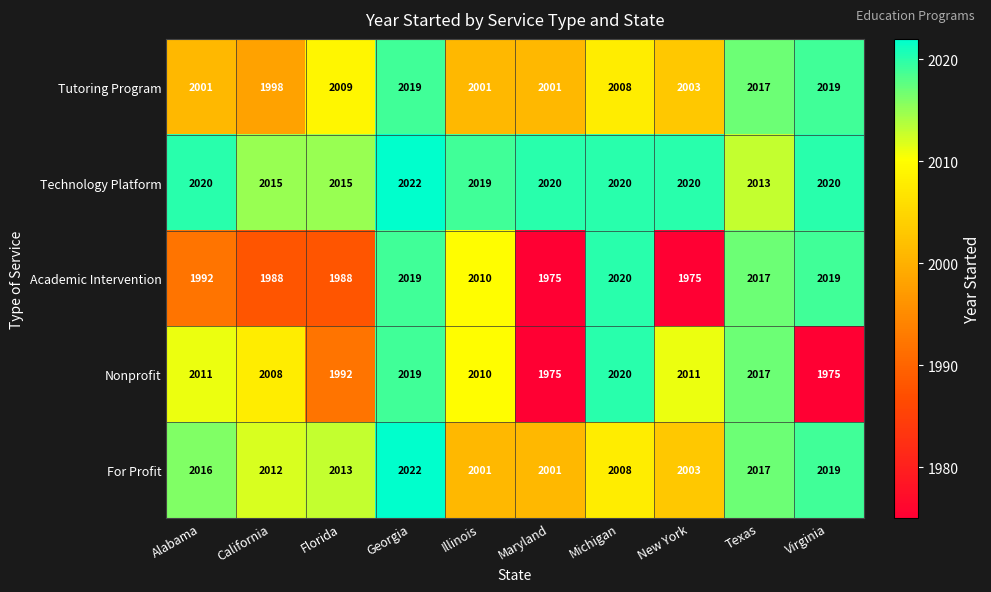

At how many categories does at least one series exceed 2004?

10